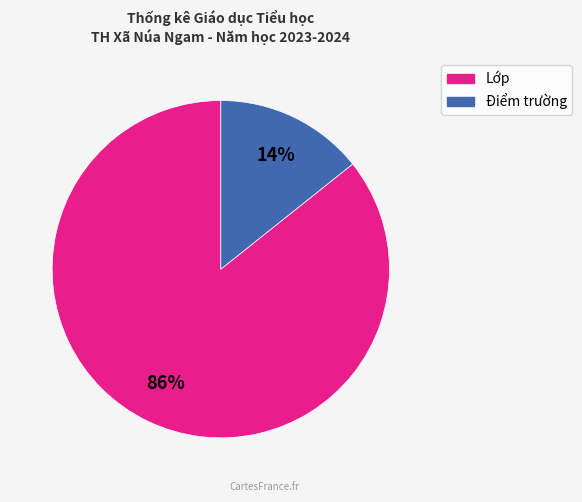

Count the number of slices in the pie.

2